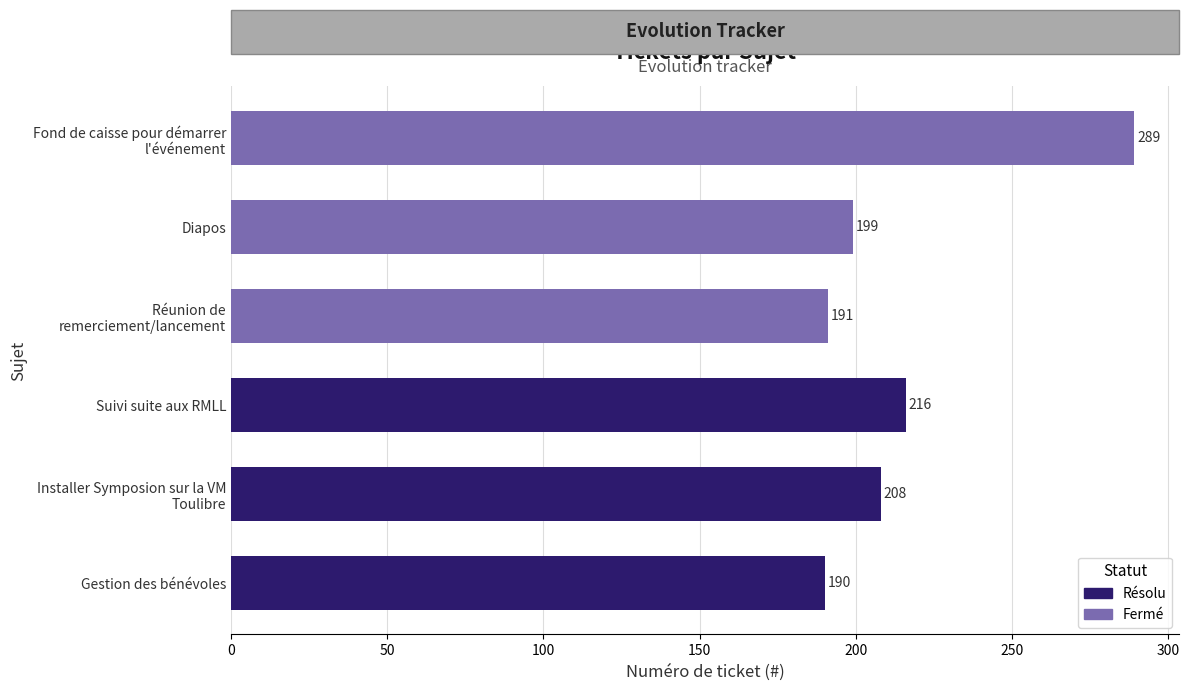

What is the average value?

216